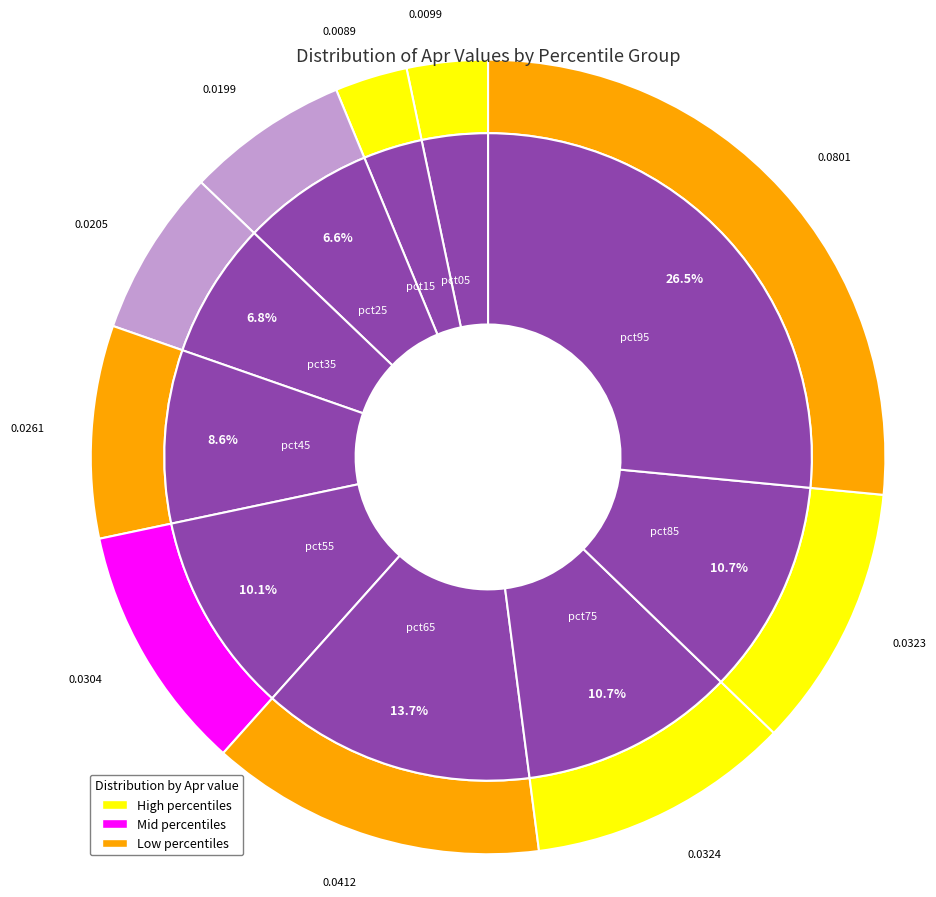

How much of the chart is everything except pct85?

89.3%